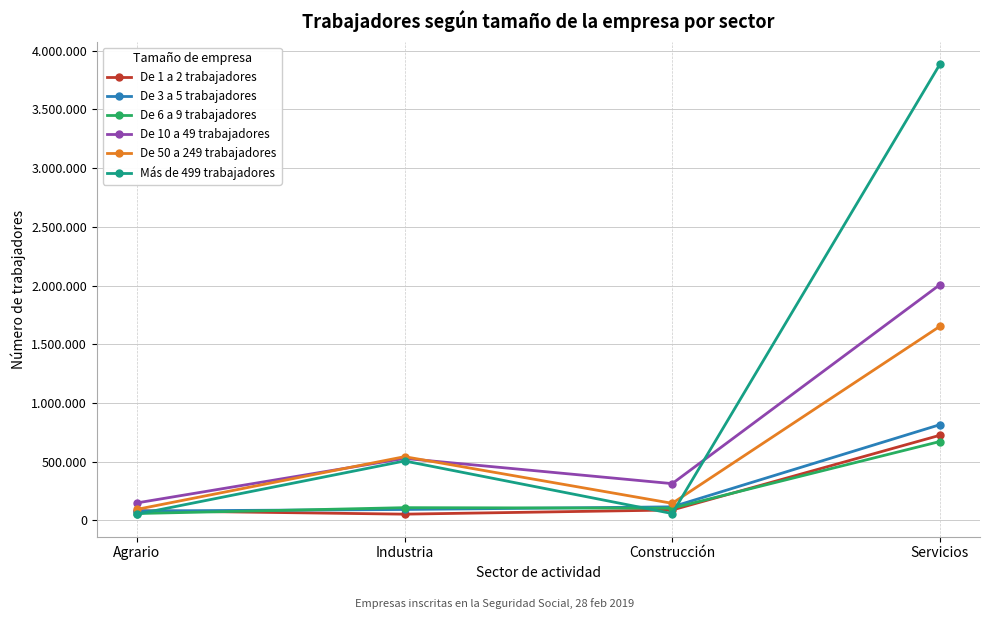

In De 10 a 49 trabajadores, how many points are lower than both neighbors (excluding endpoints)?

1